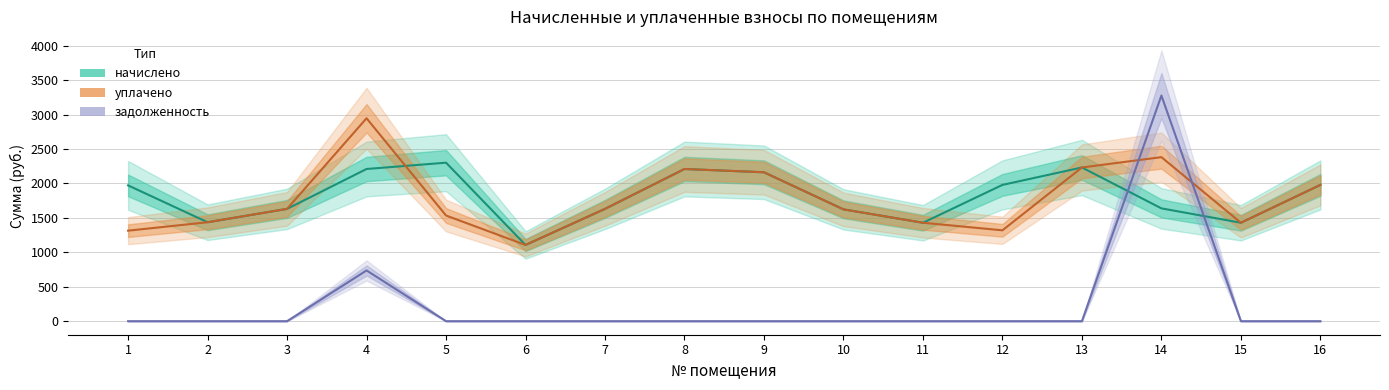

Reading right to left, list all the values displayed in this chart.

начислено: 1979.6	1429.7	1638.7	2232.6	1979.6	1429.7	1624.0	2162.9	2210.6	1631.4	1107.1	2302.3	2210.6	1631.4	1437.1	1972.3
уплачено: 1979.6	1429.7	2382.6	2232.6	1319.8	1429.7	1624.0	2162.9	2210.6	1631.4	1107.1	1534.8	2947.5	1631.4	1437.1	1314.9
задолженность: 0.0	0.0	3277.4	0.0	0.0	0.0	0.0	0.0	0.0	0.0	0.0	0.0	736.9	0.0	0.0	0.0